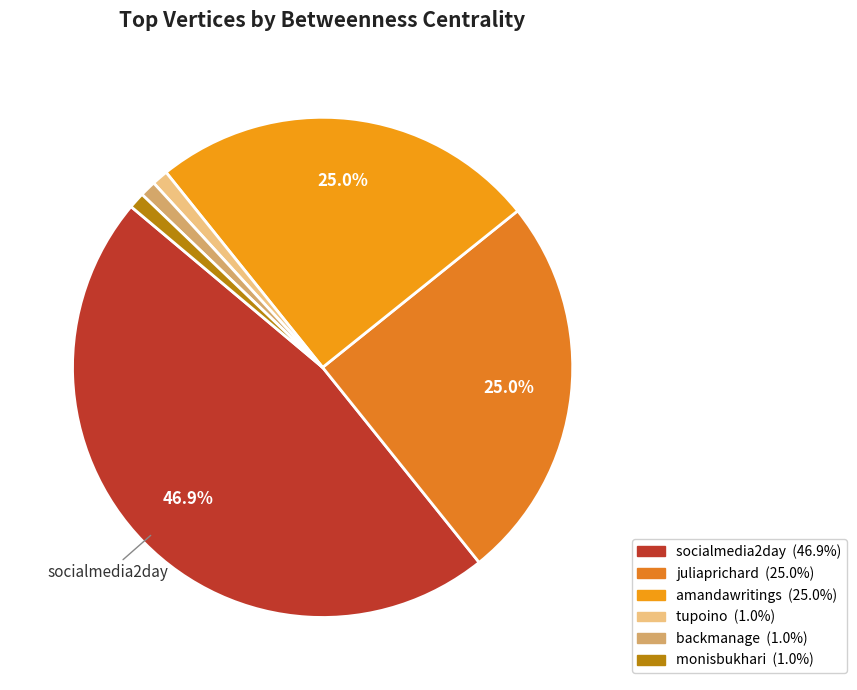

Which category has the biggest portion of the pie?

socialmedia2day